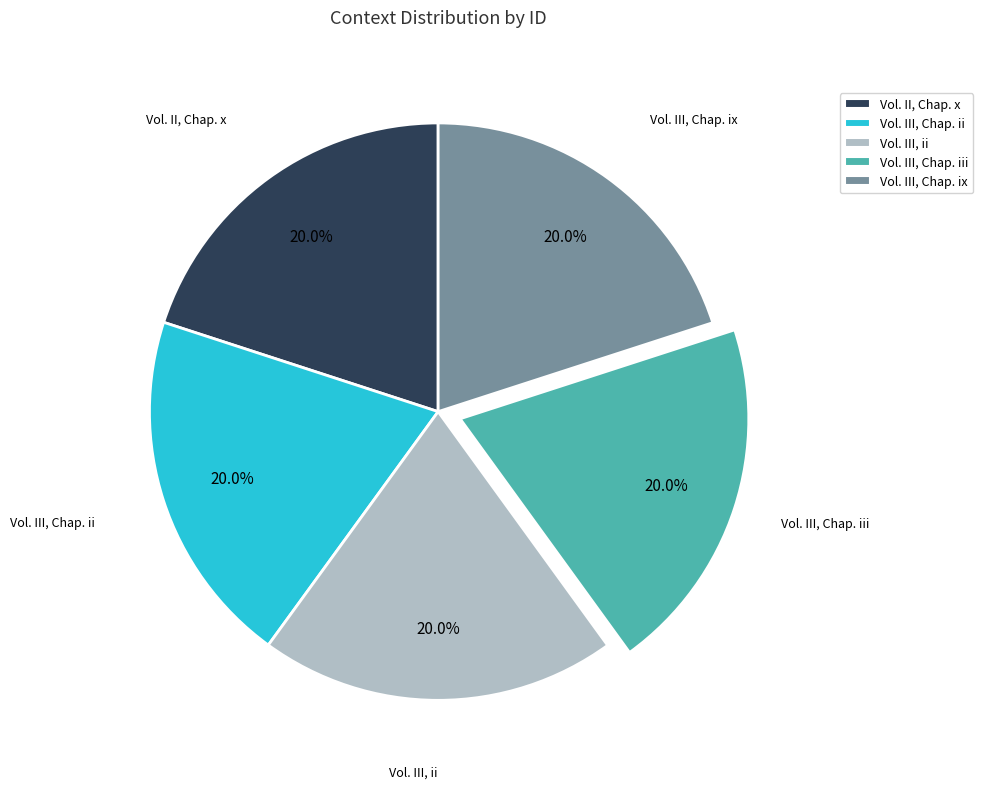

To the nearest percent, what percentage of the pie is Vol. III, Chap. iii?

20%